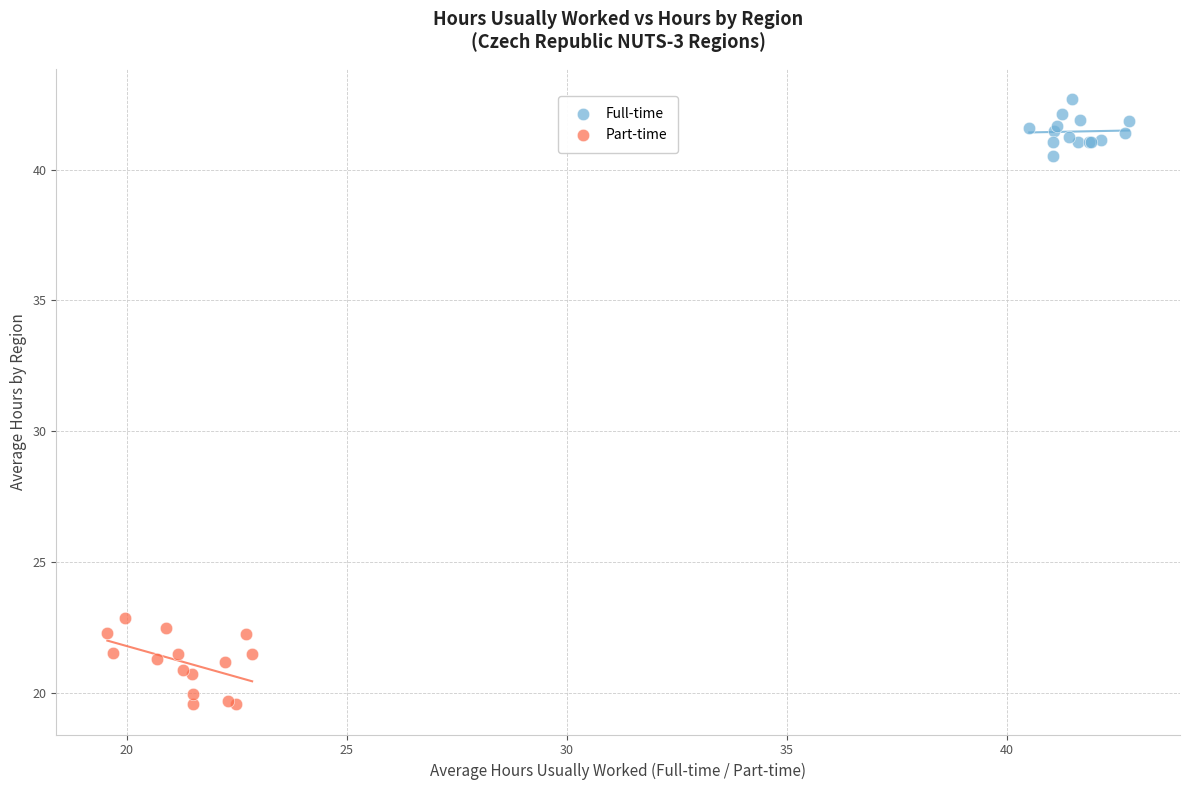

Which series has the widest spread of Y values?

Part-time